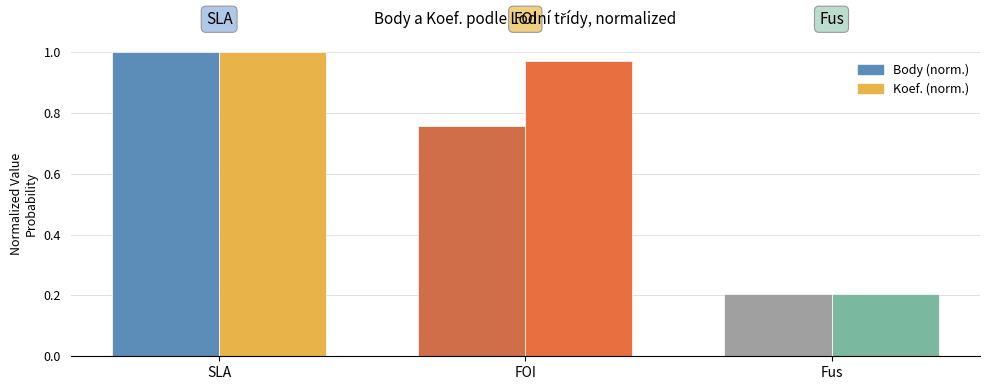

Which series has the widest spread of values?

Body (norm.)